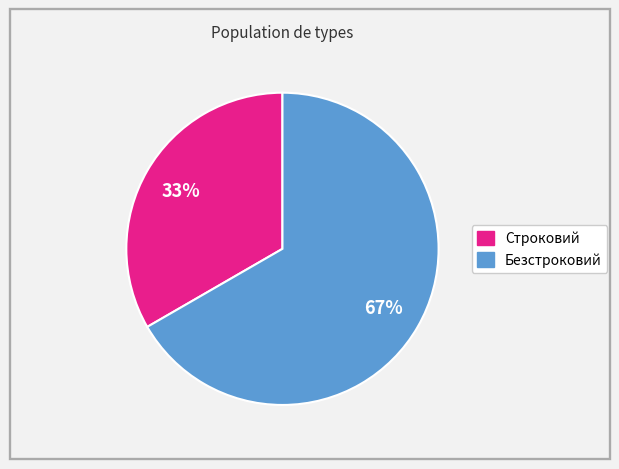

The Строковий slice represents 33% of the pie. True or false?

True